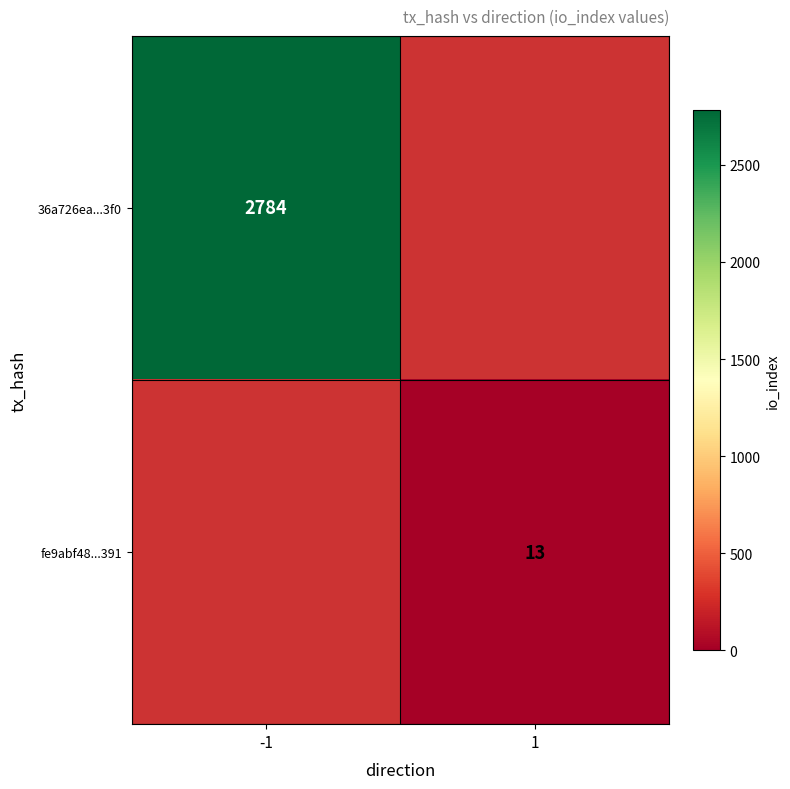

Which label corresponds to the smallest value in the chart?

1